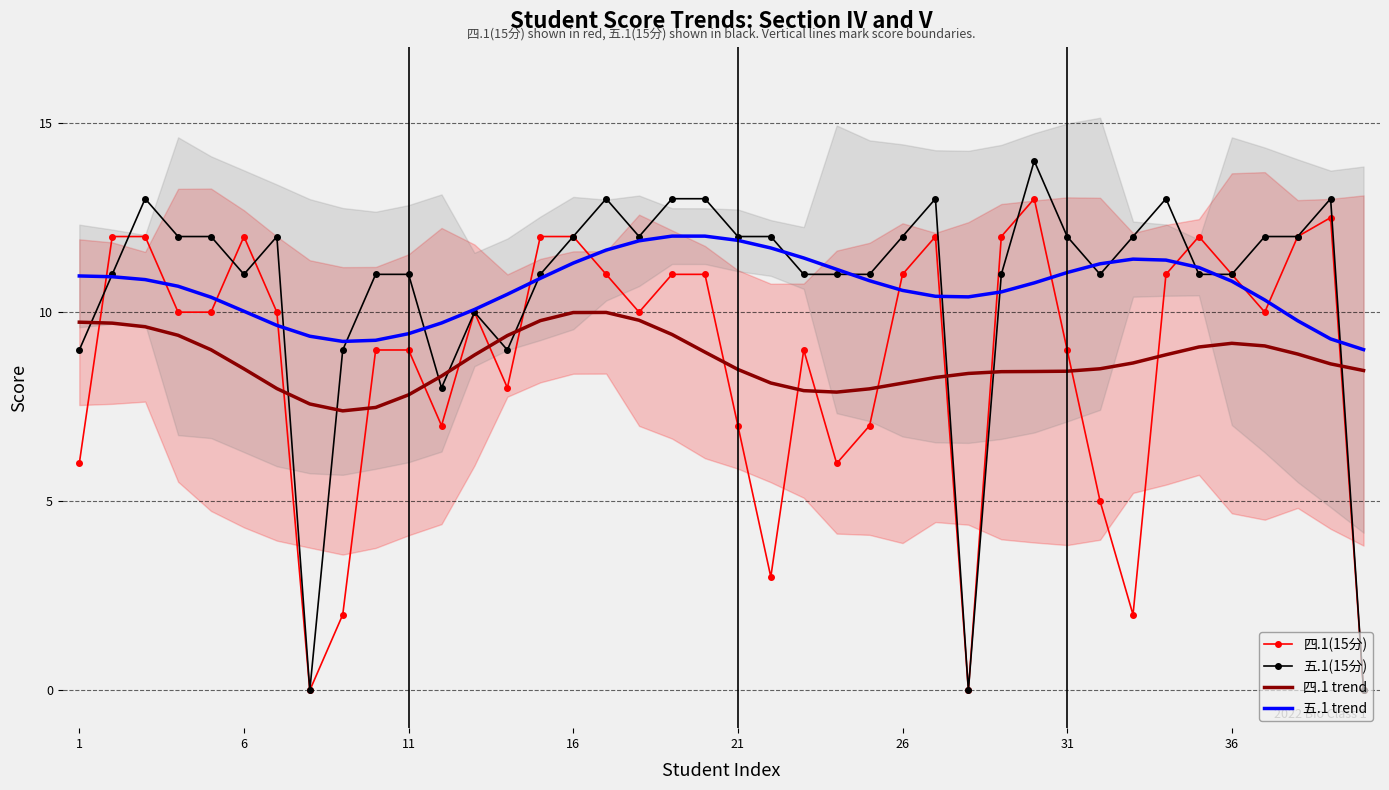

What is the difference between the maximum and second lowest values in the 五.1(15分) series?

14.0